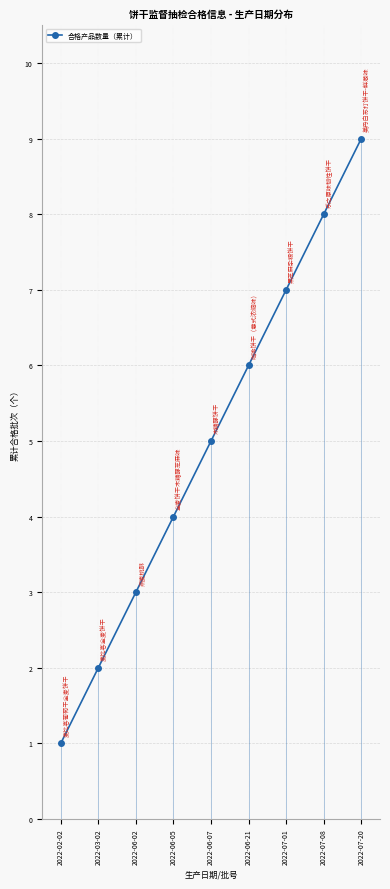

Reading right to left, what are all the values shown in this chart?

2022-07-20=9	2022-07-08=8	2022-07-01=7	2022-06-21=6	2022-06-07=5	2022-06-05=4	2022-06-02=3	2022-03-02=2	2022-02-02=1